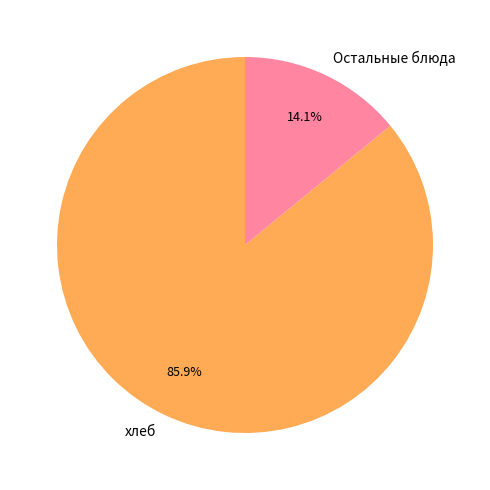

Which slice represents more than half of the pie?

хлеб